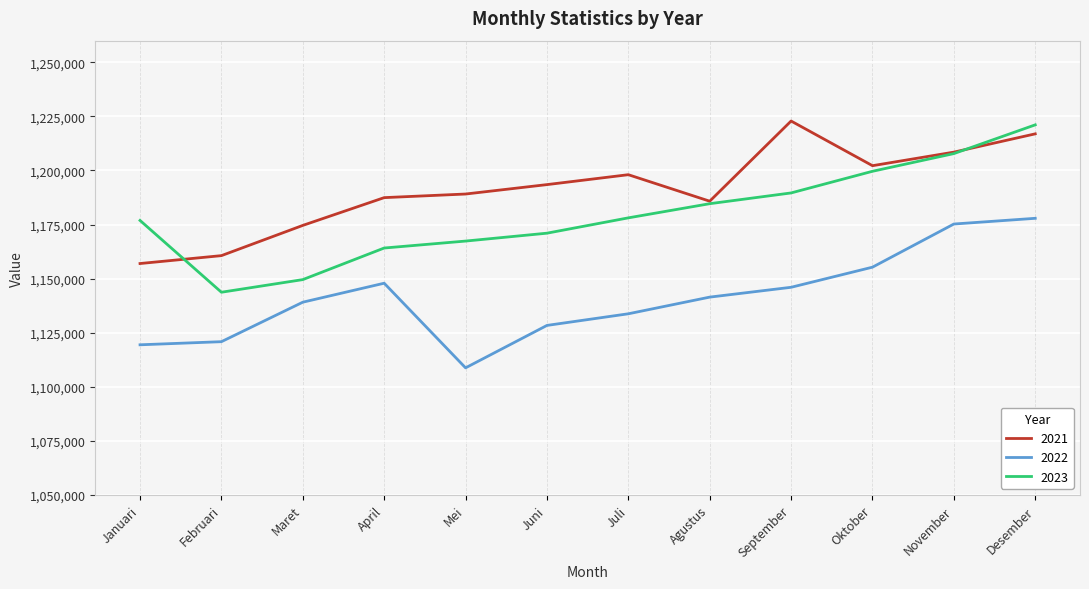

What is the average value of the 2021 series?

1191371